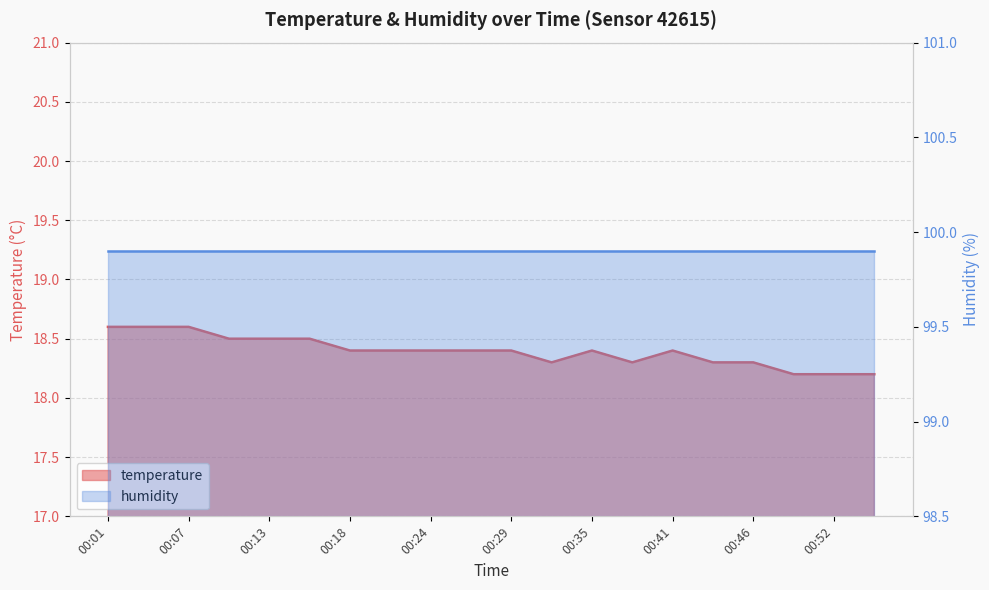

What is the value of the 12th point from the left?

18.3